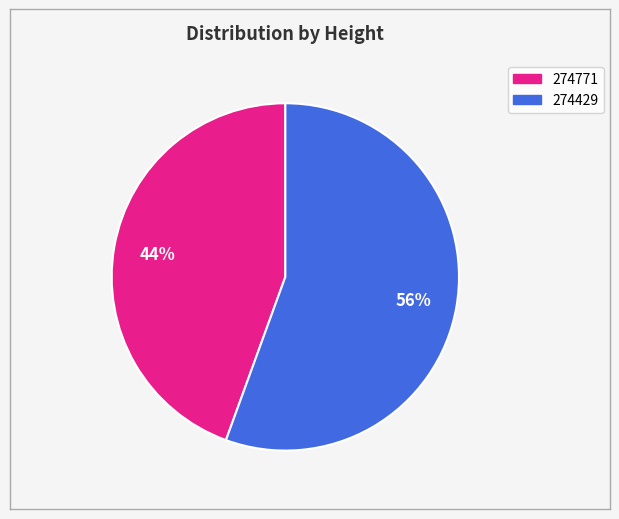

Combined, do 274771 and 274429 account for over 50%?

Yes